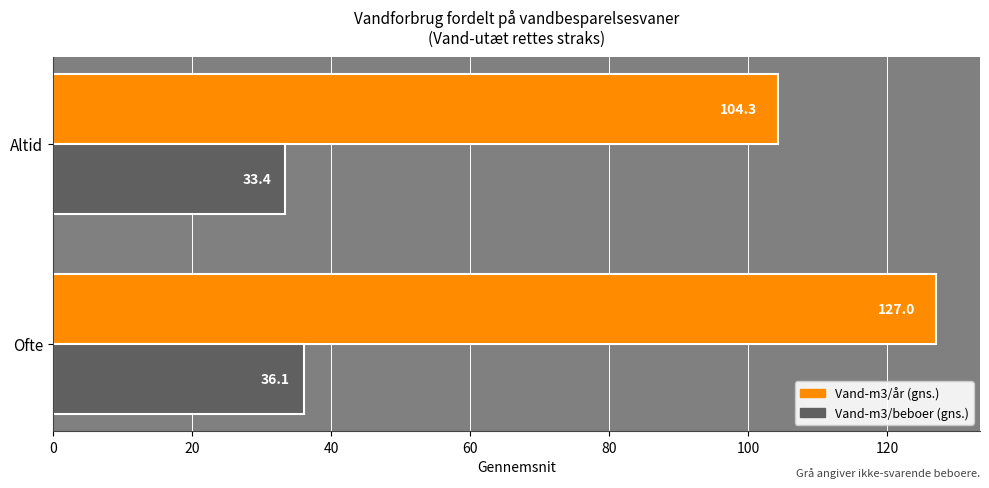

The Vand-m3/beboer (gns.) series shows 49.9 at Altid. True or false?

False